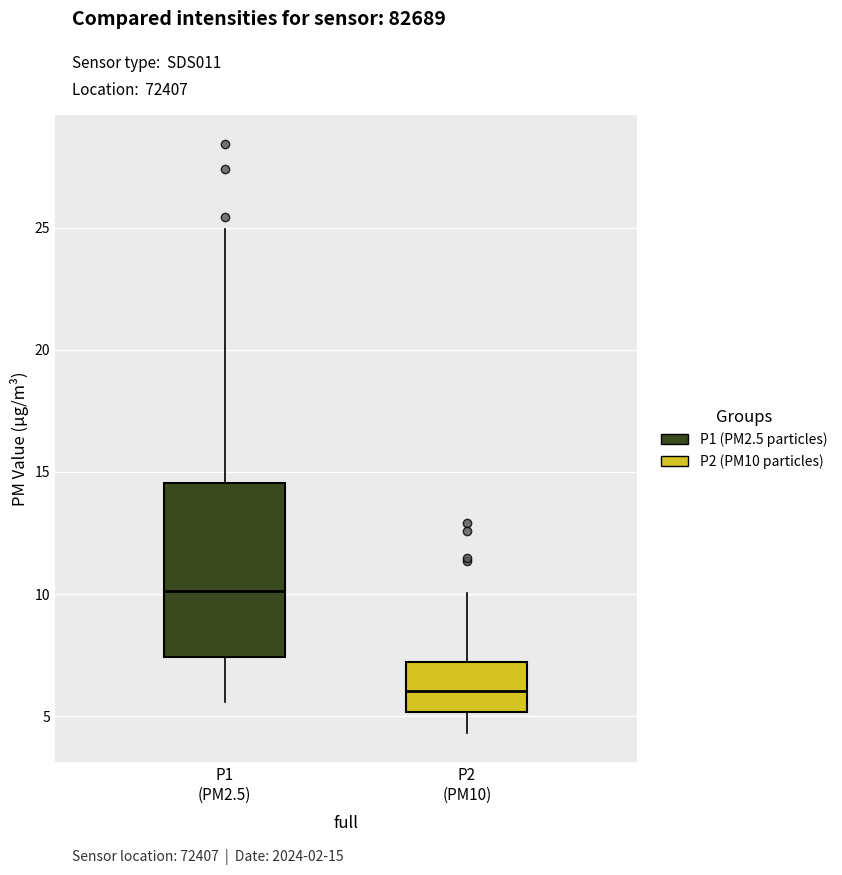

Where does the upper whisker of the box for P2 (PM10) end on the y-axis? The values are not printed on the chart, so give them approximately, as read against the axis.

10.0